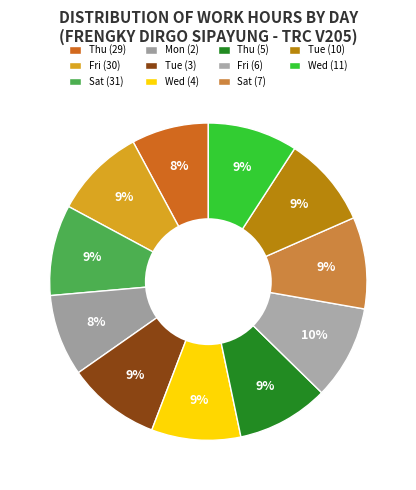

True or false: Sat (31) accounts for 3% of the total.

False